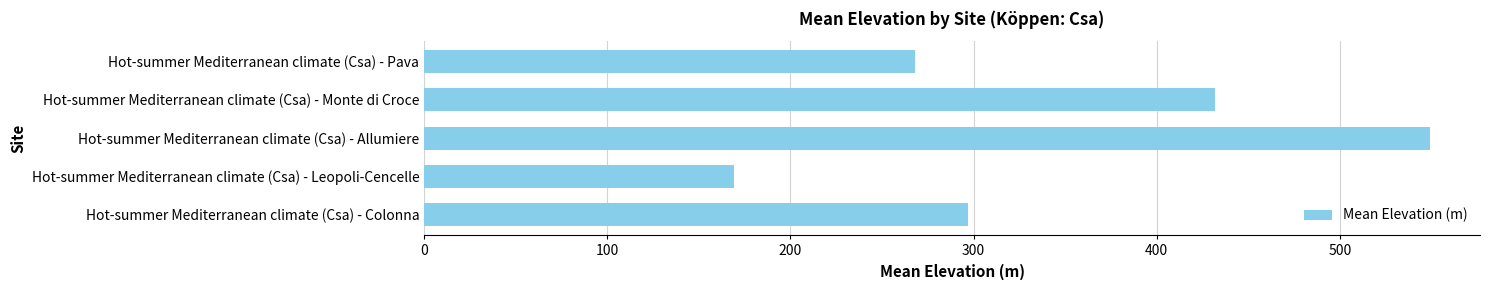

What is the change in value from Hot-summer Mediterranean climate (Csa) - Colonna to Hot-summer Mediterranean climate (Csa) - Pava?

-29